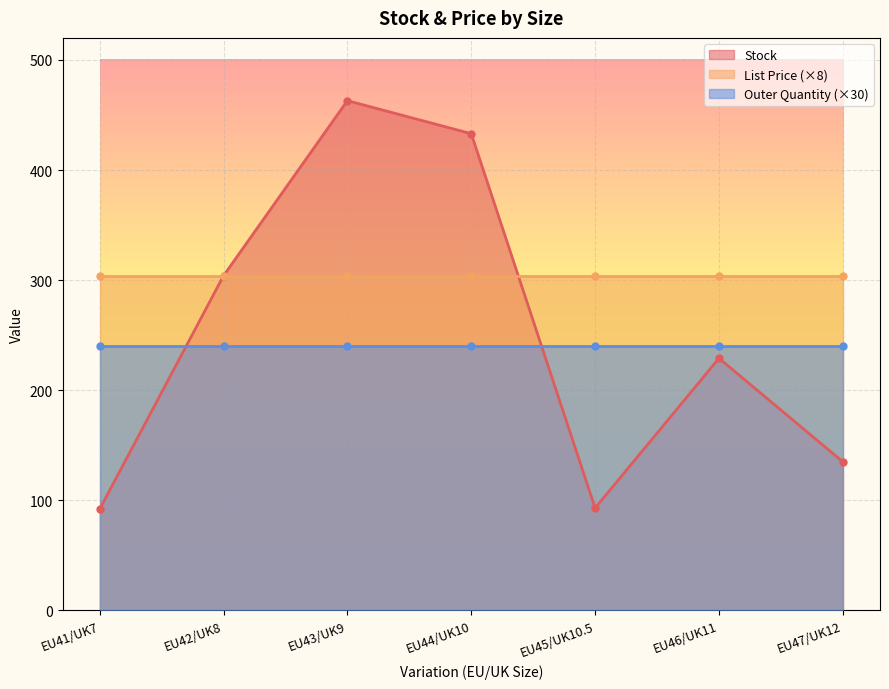

True or false: Outer Quantity has more than 0 points higher than both neighbors.

False